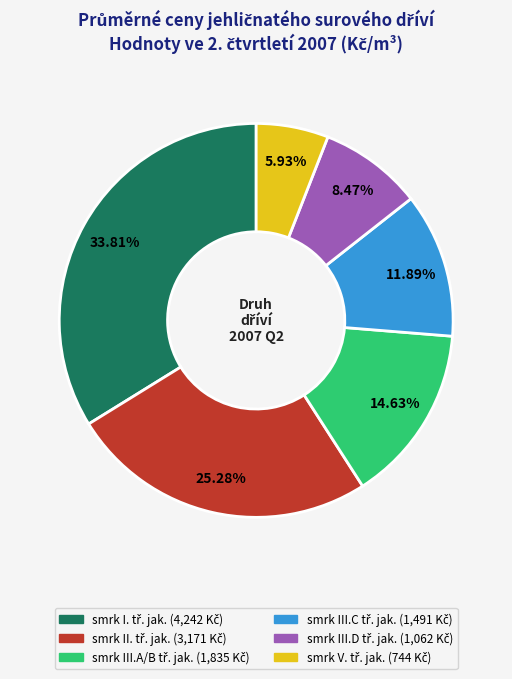

Is there any slice that represents more than half of the pie?

No